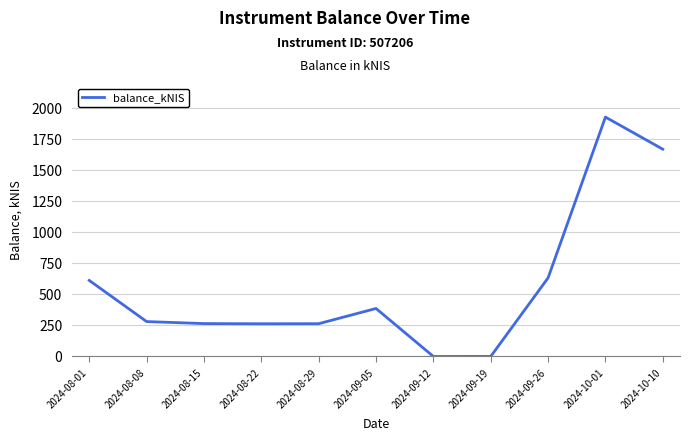

What is the ratio of the value at 2024-09-05 to the value at 2024-08-08?

1.4